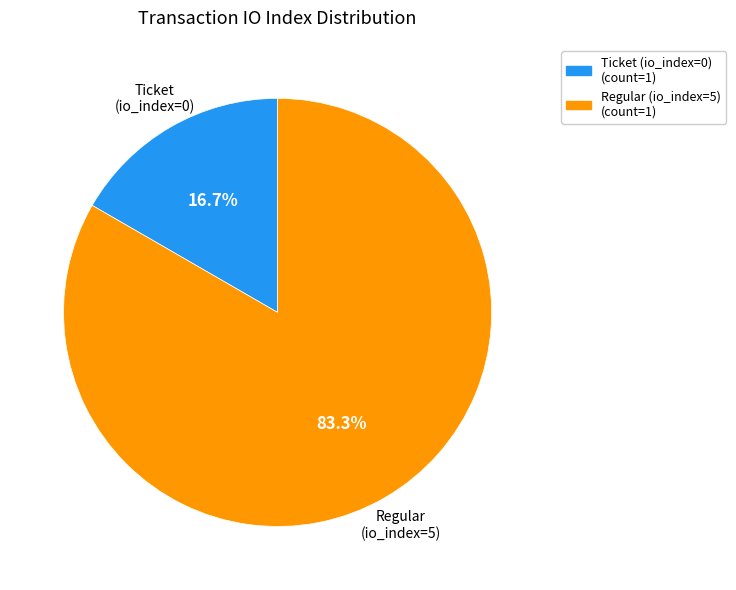

Count the number of slices in the pie.

2